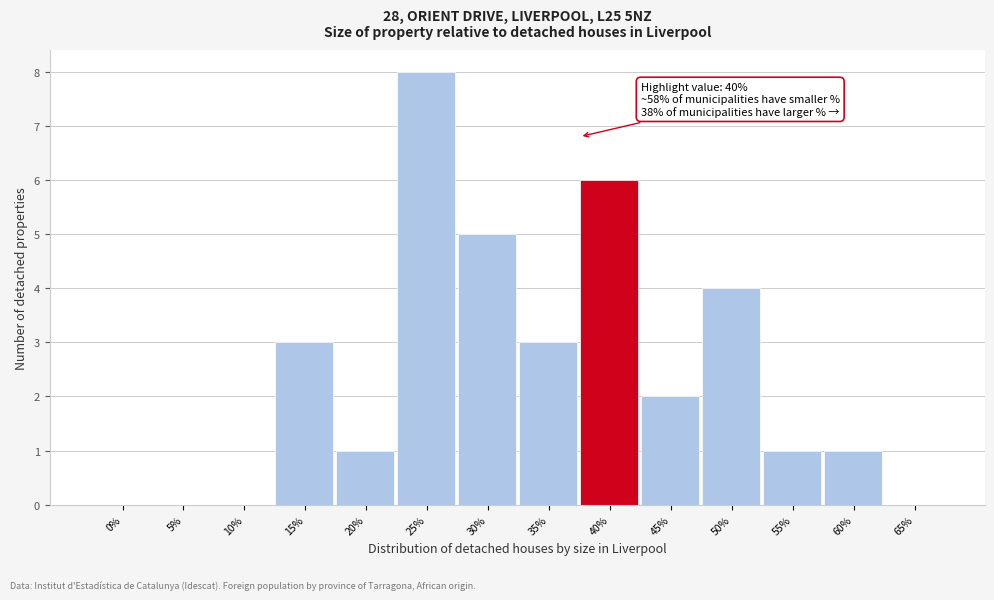

Reading left to right, list all the values displayed in this chart.

0%=0	5%=0	10%=0	15%=3	20%=1	25%=8	30%=5	35%=3	40%=6	45%=2	50%=4	55%=1	60%=1	65%=0